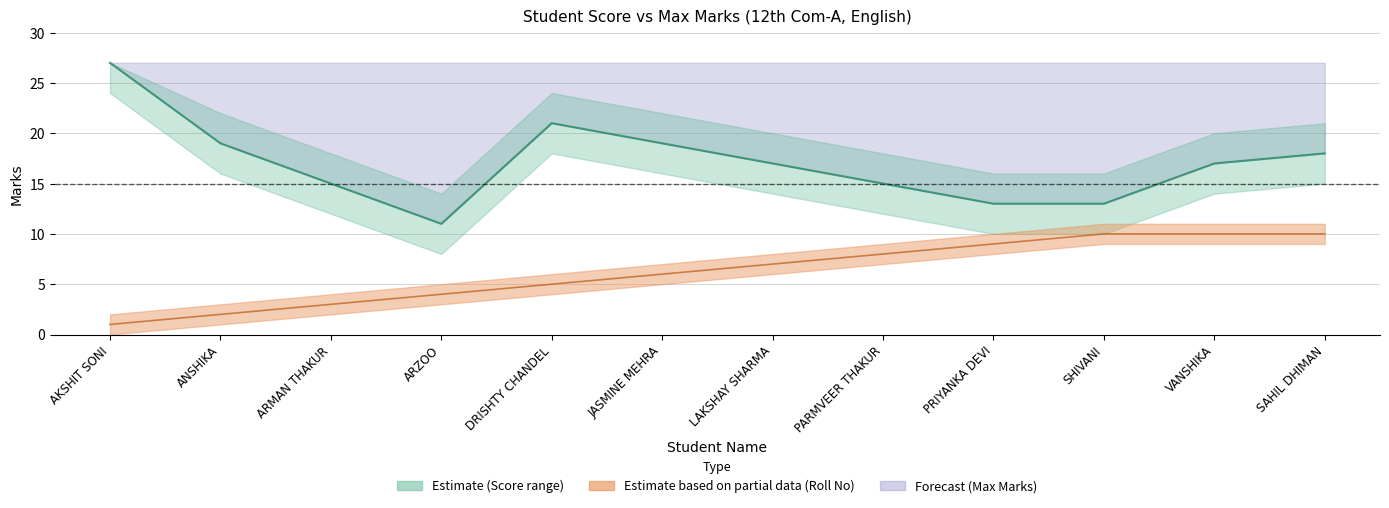

What is the total value across all series at JASMINE MEHRA?

25